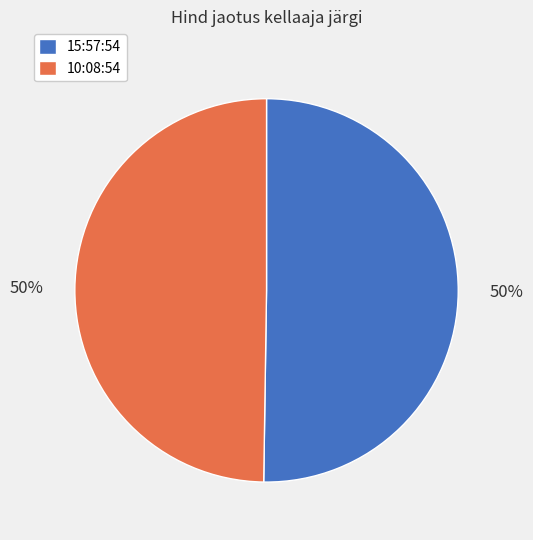

To the nearest percent, what is the combined percentage of 15:57:54 and 10:08:54?

100%